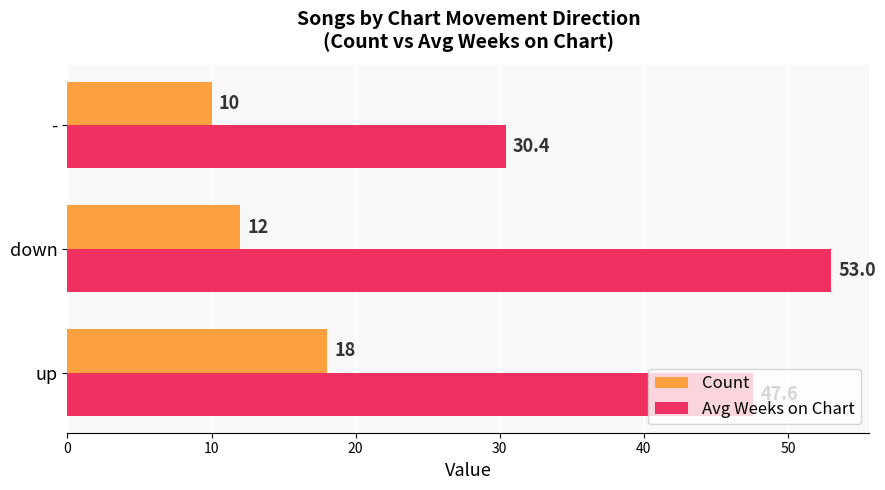

What is the maximum value for Count?

18.0